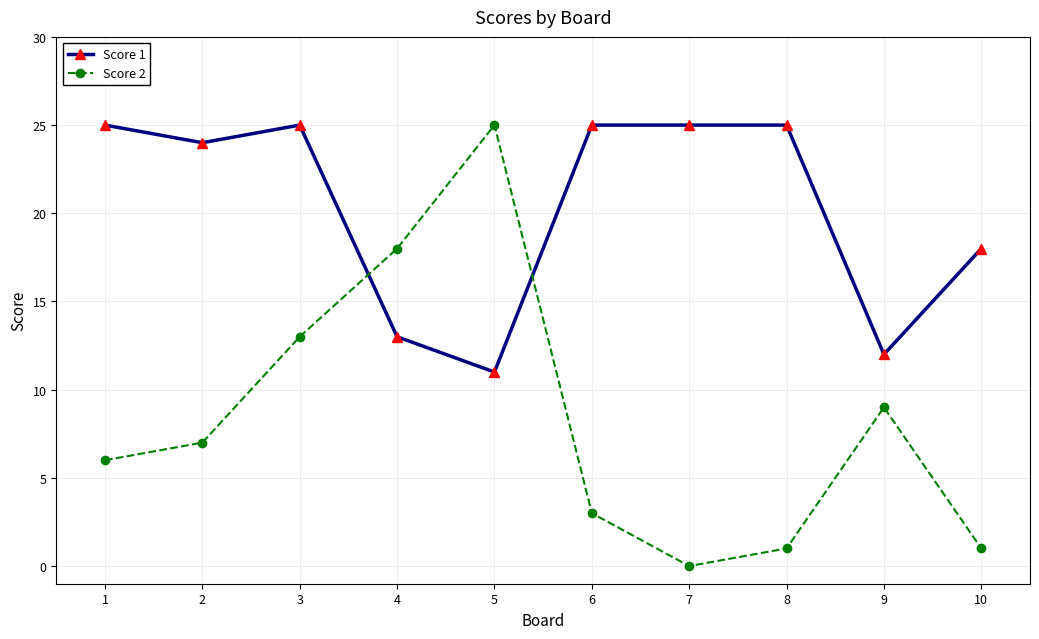

After their last crossing, which series has the higher values: Score 2 or Score 1?

Score 1